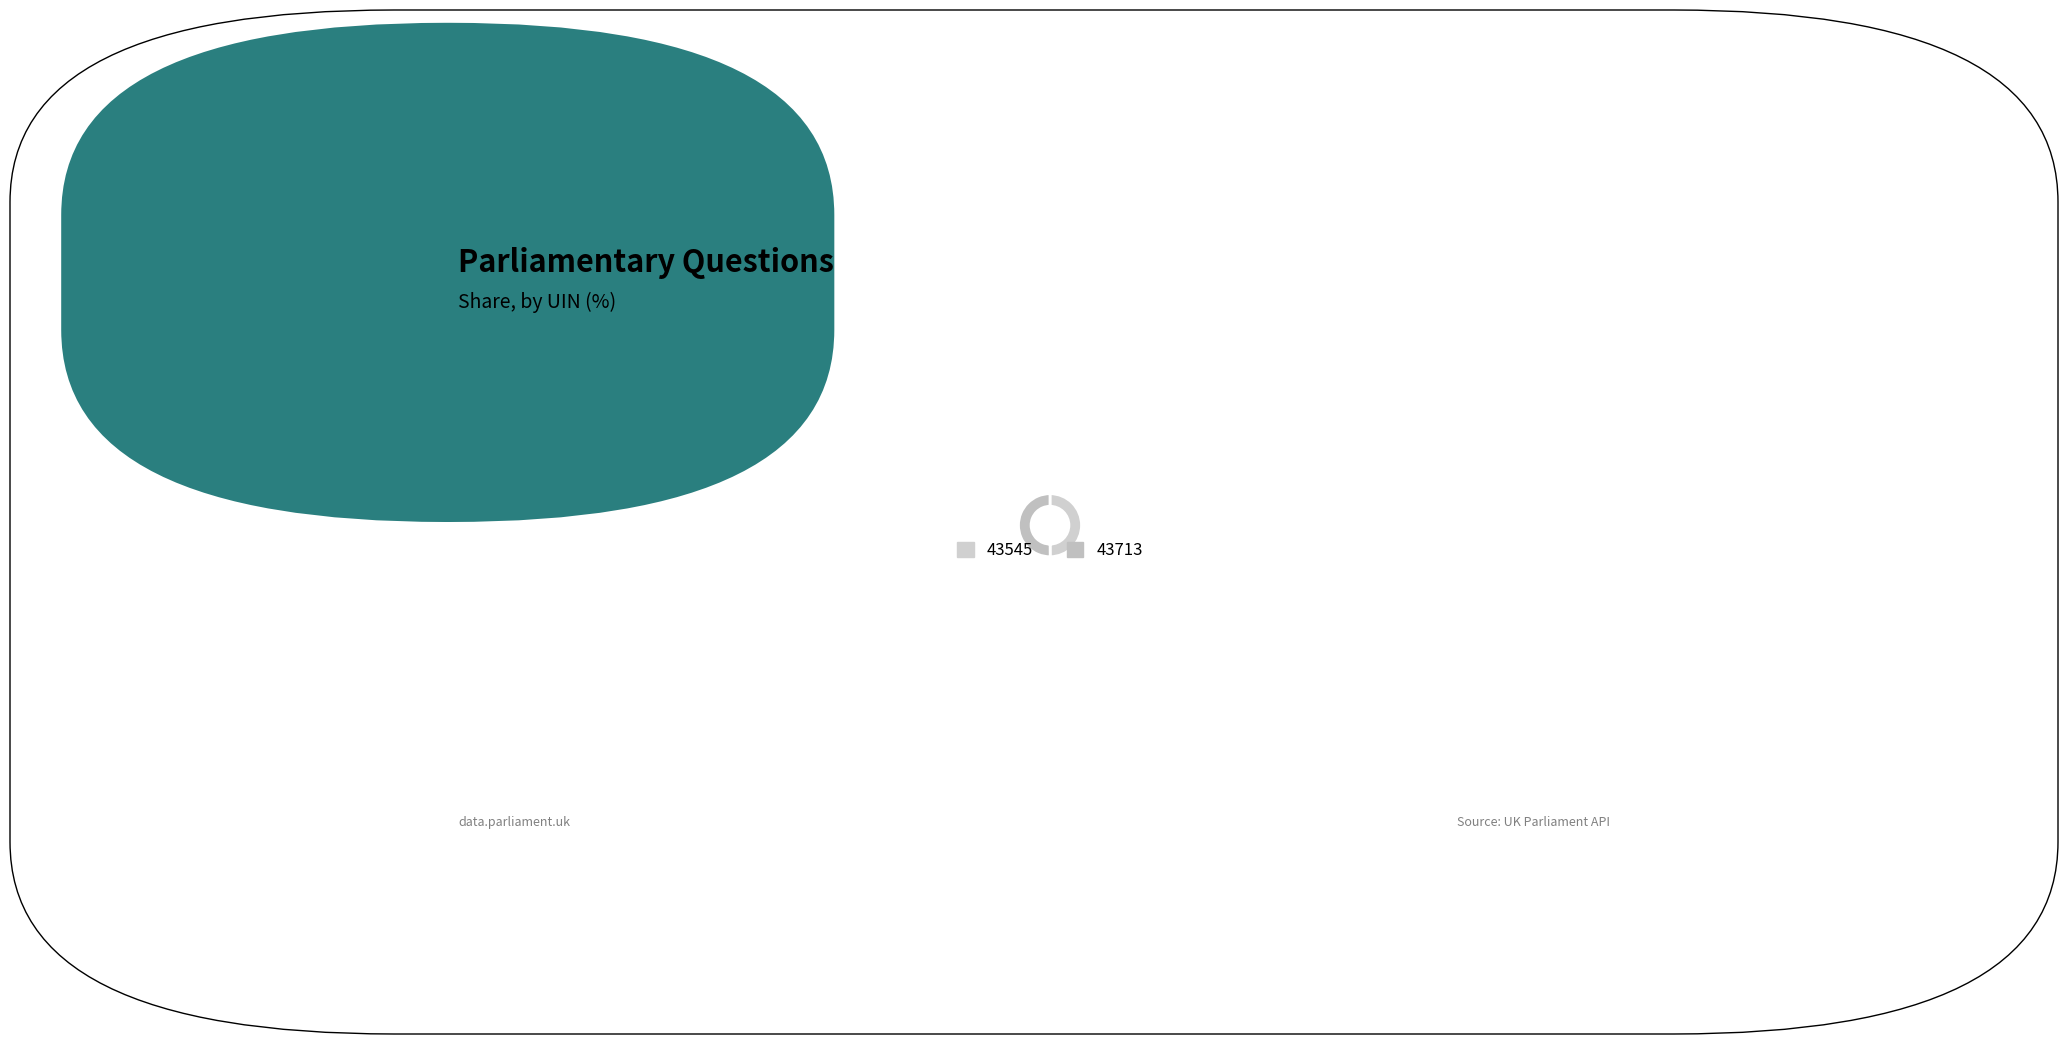

Combined, do 43713 and 43545 account for over 50%?

Yes